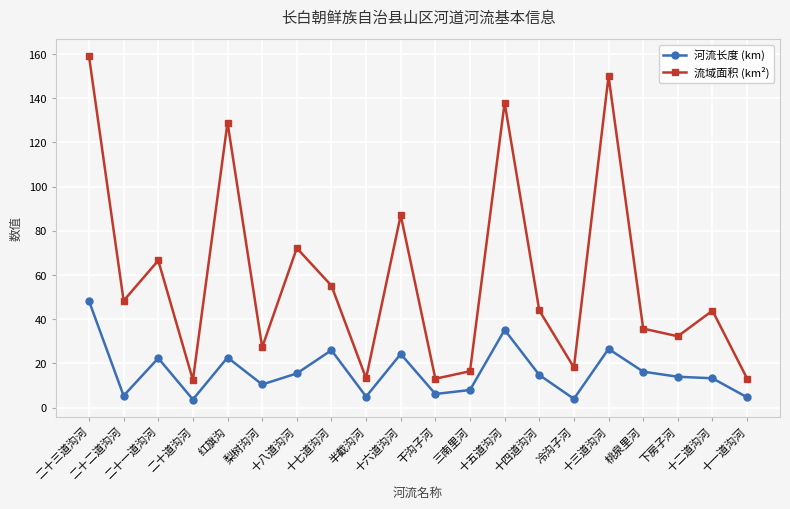

Which series has the largest range (max minus min)?

流域面积 (km²)